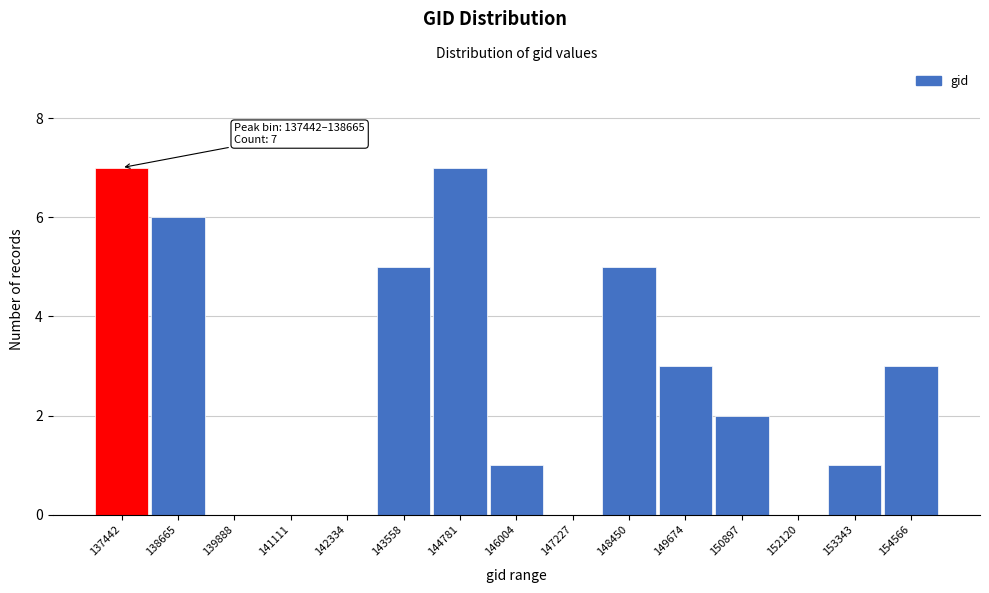

Reading left to right, transcribe all the data shown in this chart.

137442=7	138665=6	139888=0	141111=0	142334=0	143558=5	144781=7	146004=1	147227=0	148450=5	149674=3	150897=2	152120=0	153343=1	154566=3